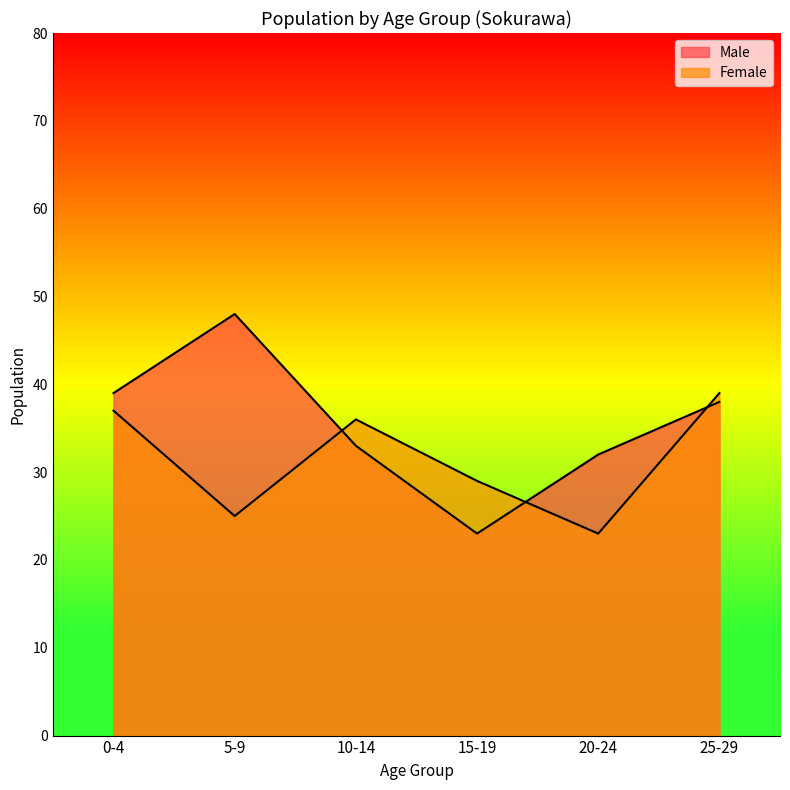

What is the average value of the Female series?

32